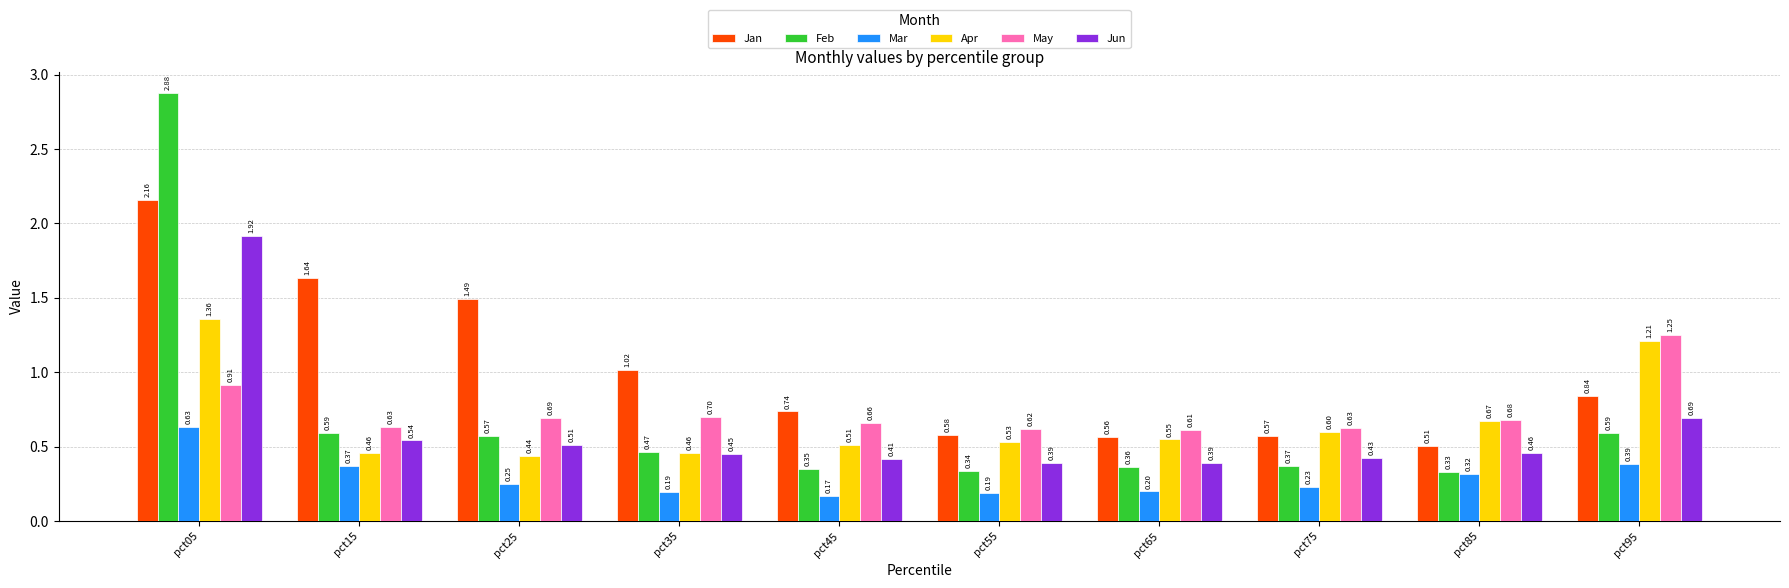

How many groups of bars are there?

10